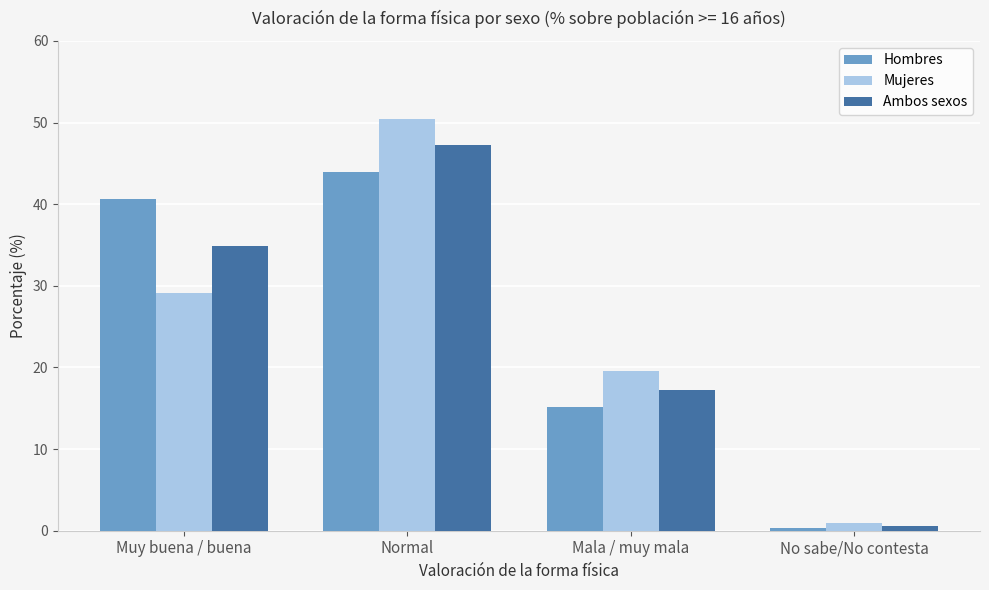

What is the value of the Mujeres bar at the 3rd from the left?

19.6